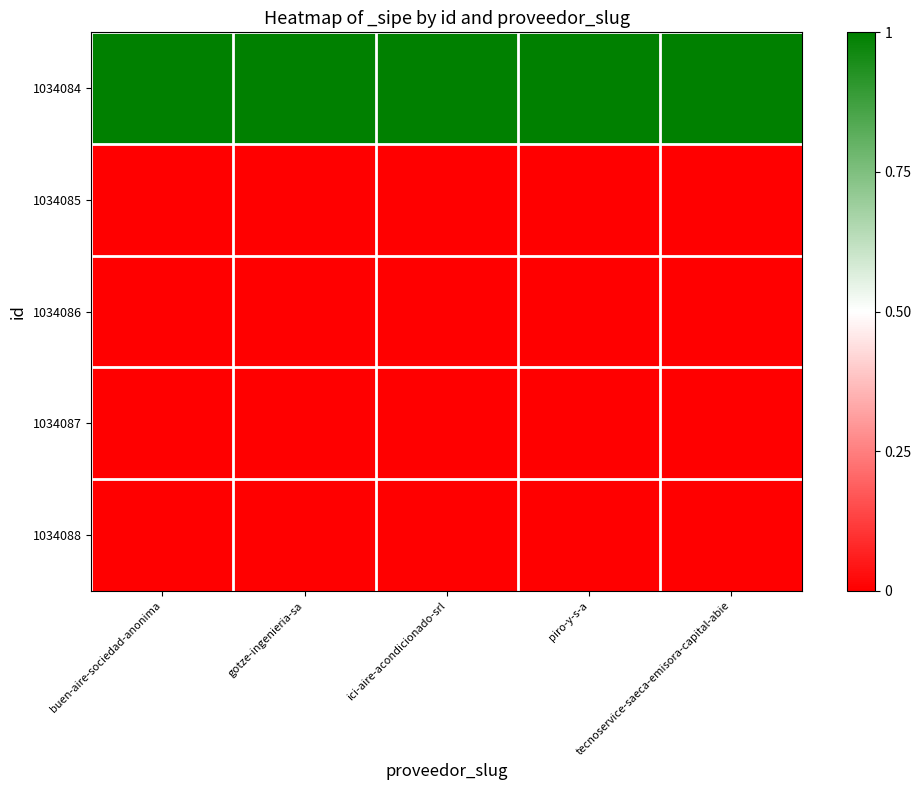

Rank the series at gotze-ingenieria-sa from lowest to highest value.

1034085, 1034086, 1034087, 1034088, 1034084